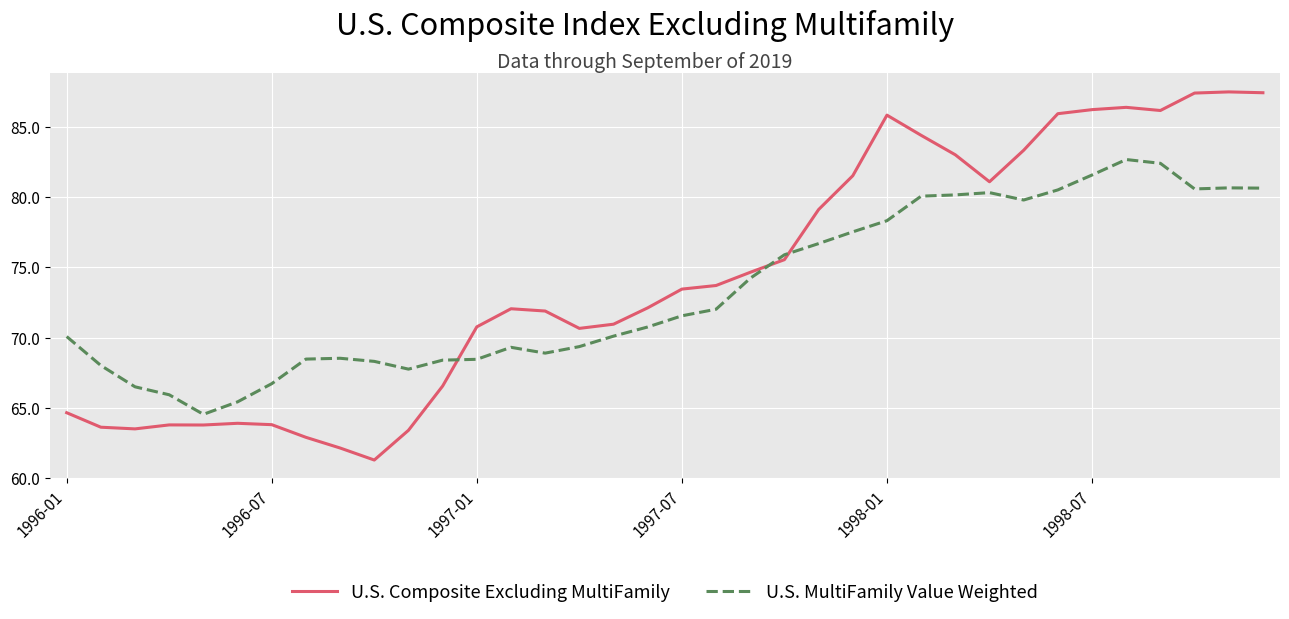

Which series ends up on top after the final intersection of U.S. Composite Excluding MultiFamily and U.S. MultiFamily Value Weighted?

U.S. Composite Excluding MultiFamily